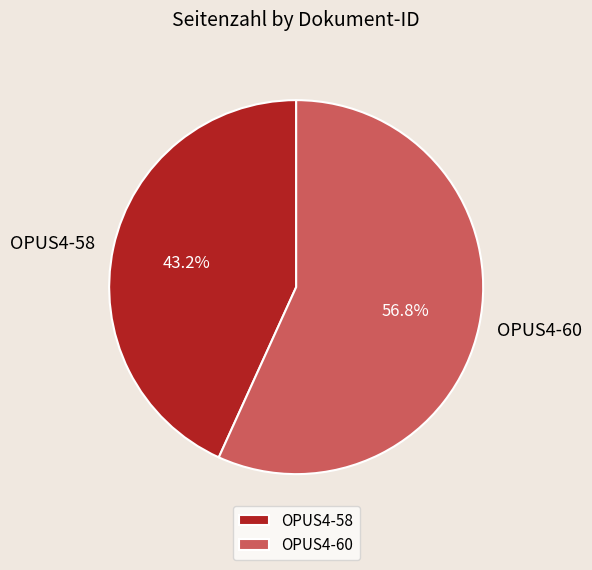

How many slices are in this pie chart?

2